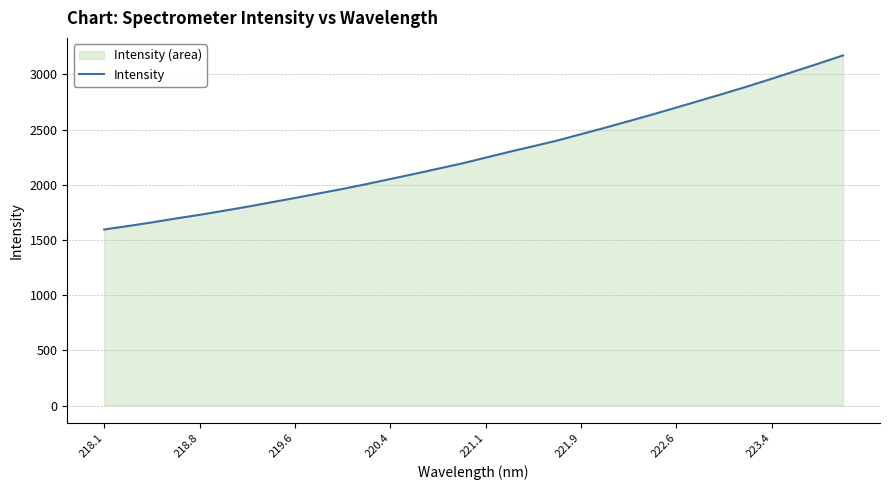

How many distinct data groups are displayed?

1